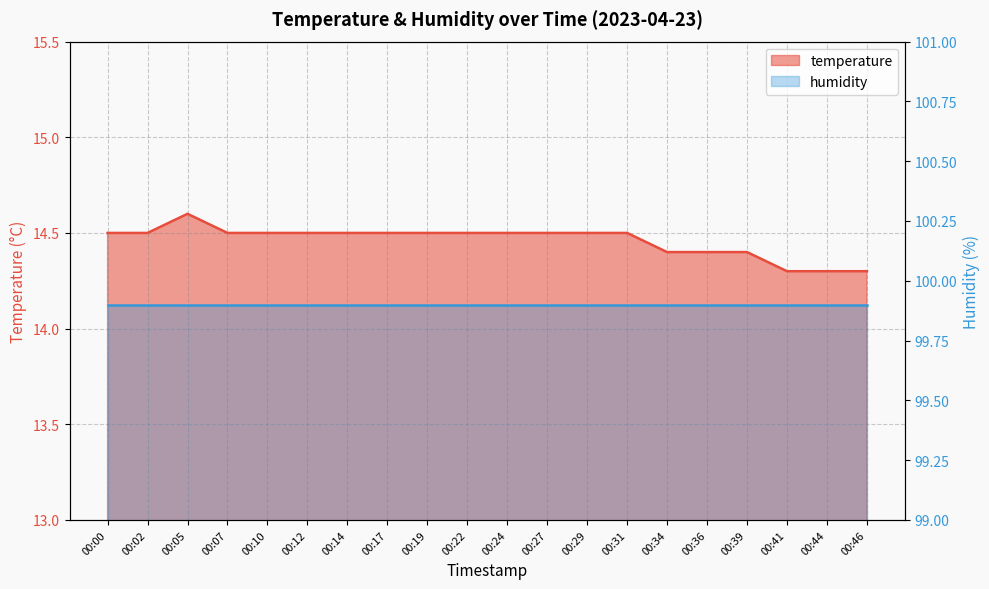

Reading left to right, what are all the values shown in this chart?

14.5	14.5	14.6	14.5	14.5	14.5	14.5	14.5	14.5	14.5	14.5	14.5	14.5	14.5	14.4	14.4	14.4	14.3	14.3	14.3